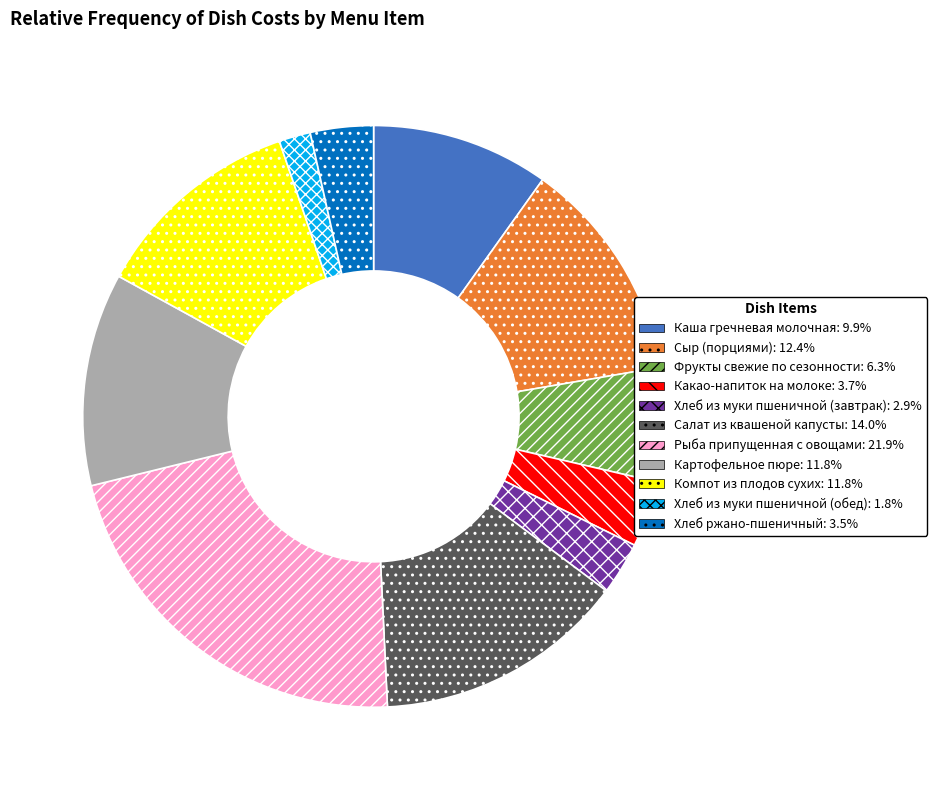

Is it true that Сыр (порциями) is 12% of the pie?

True